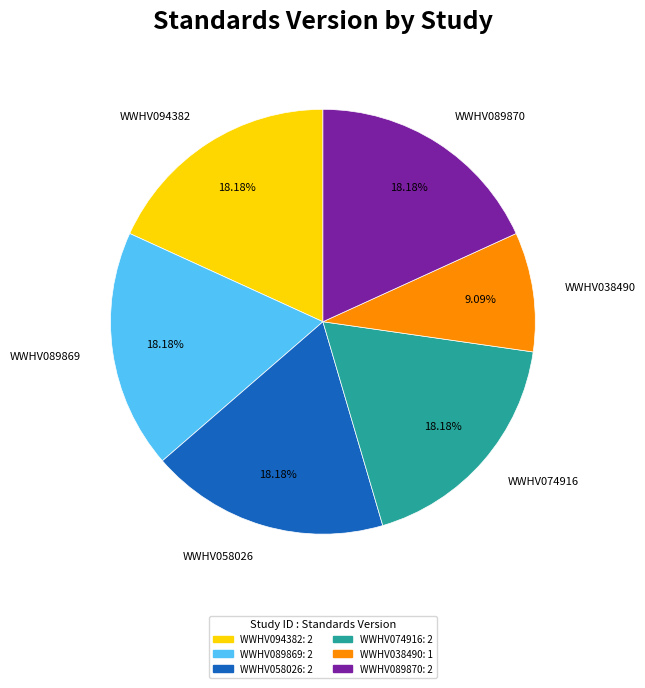

Does WWHV094382 account for over 50% of the chart?

No